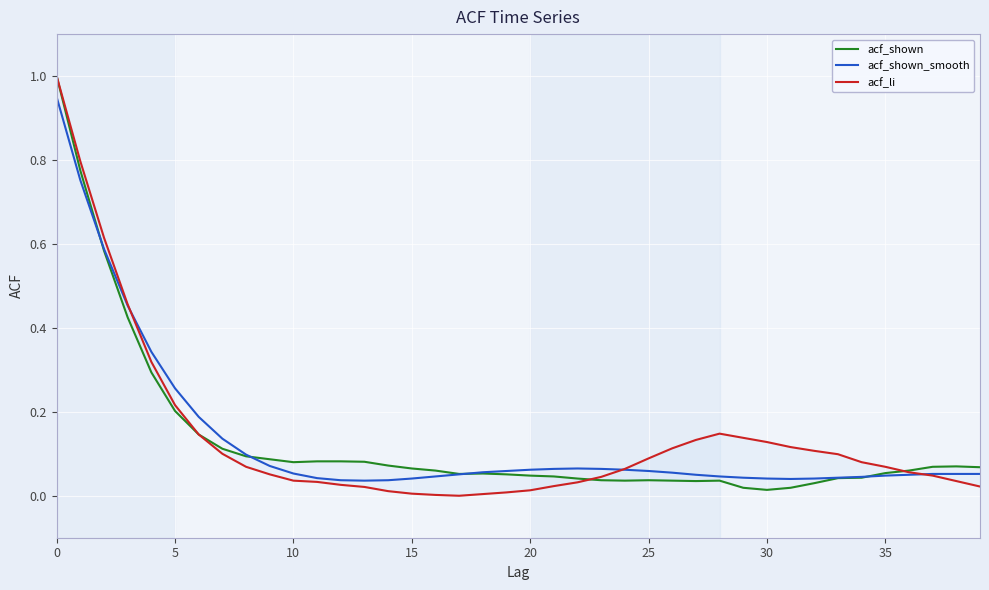

Where is the first local maximum for acf_li?

28